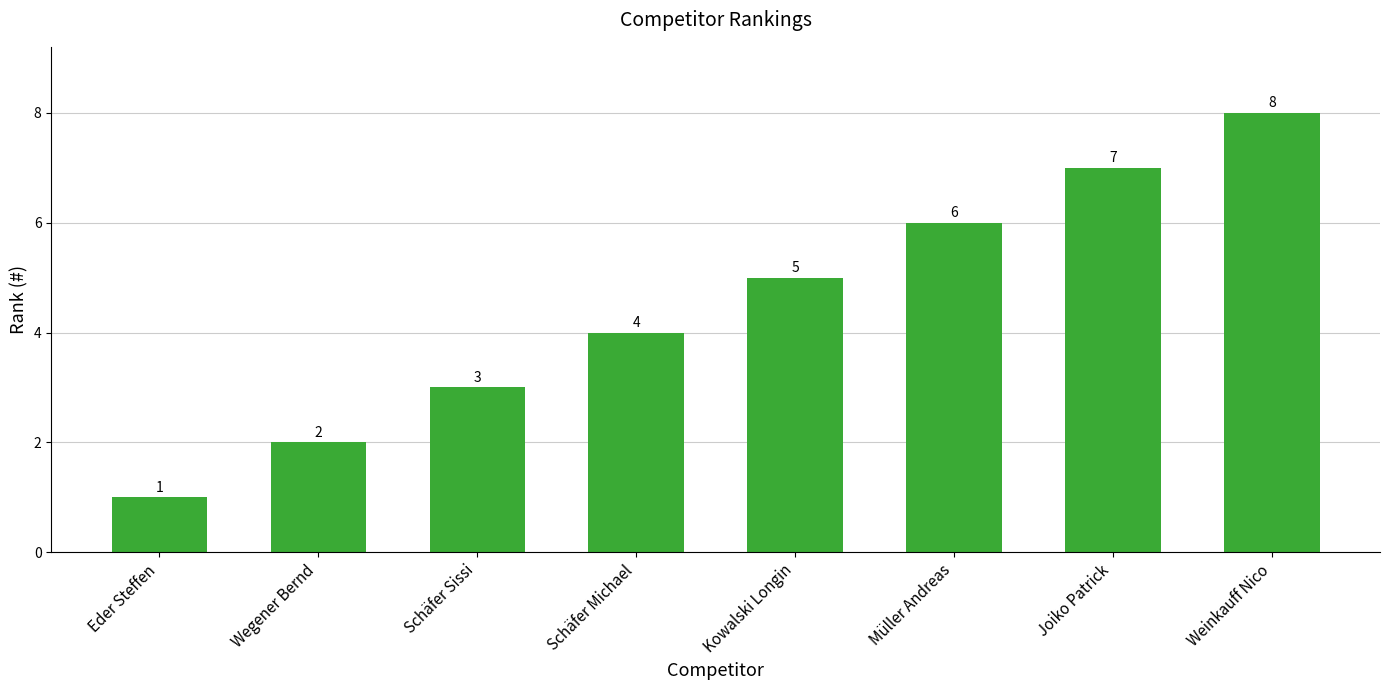

Read the value at Müller Andreas.

6